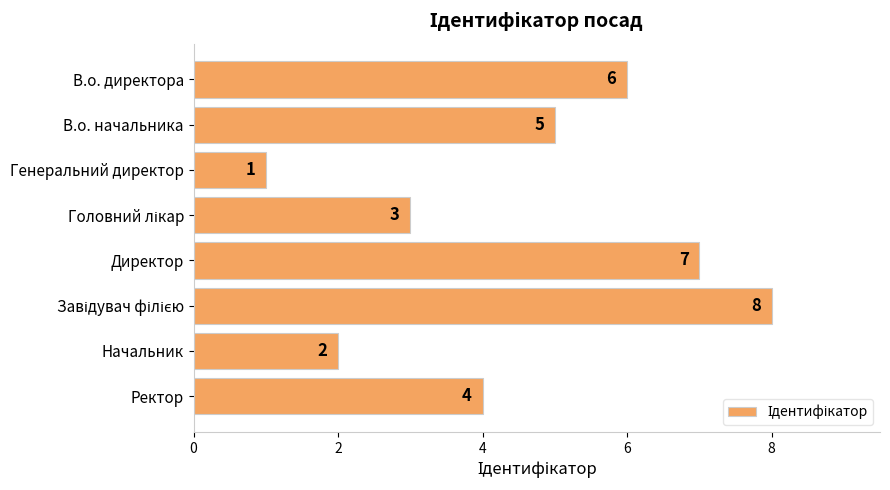

Reading top to bottom, transcribe all the data shown in this chart.

6	5	1	3	7	8	2	4